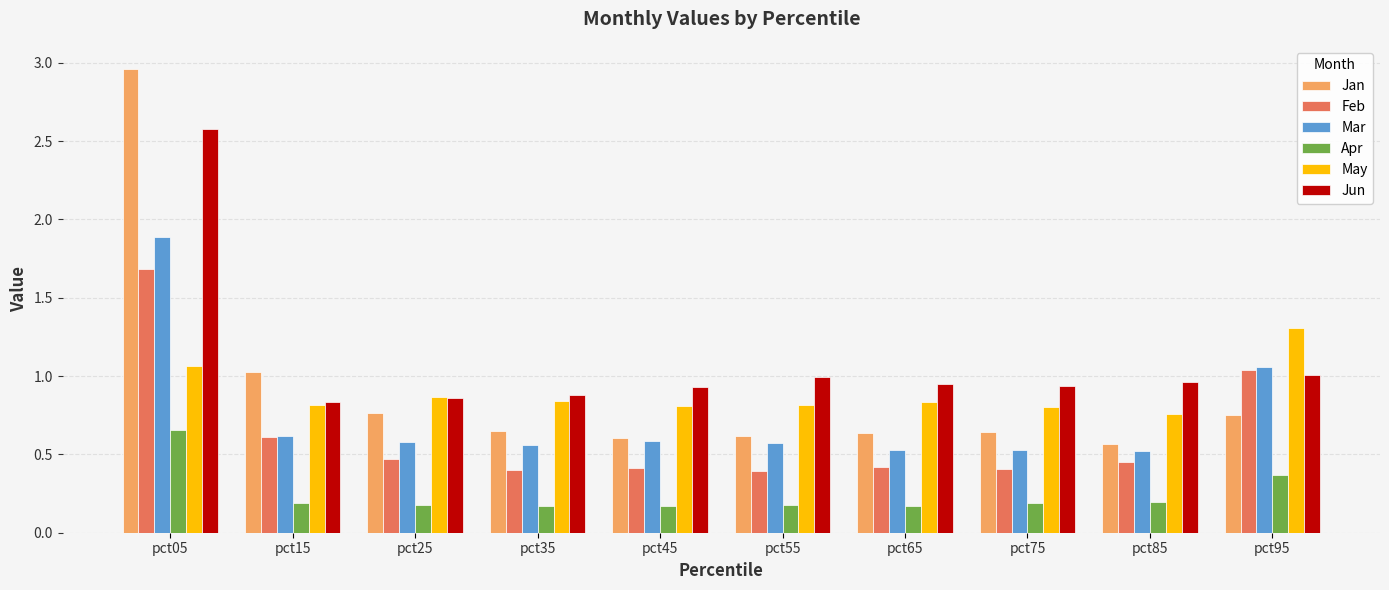

What is the total value across all series at pct65?

3.5